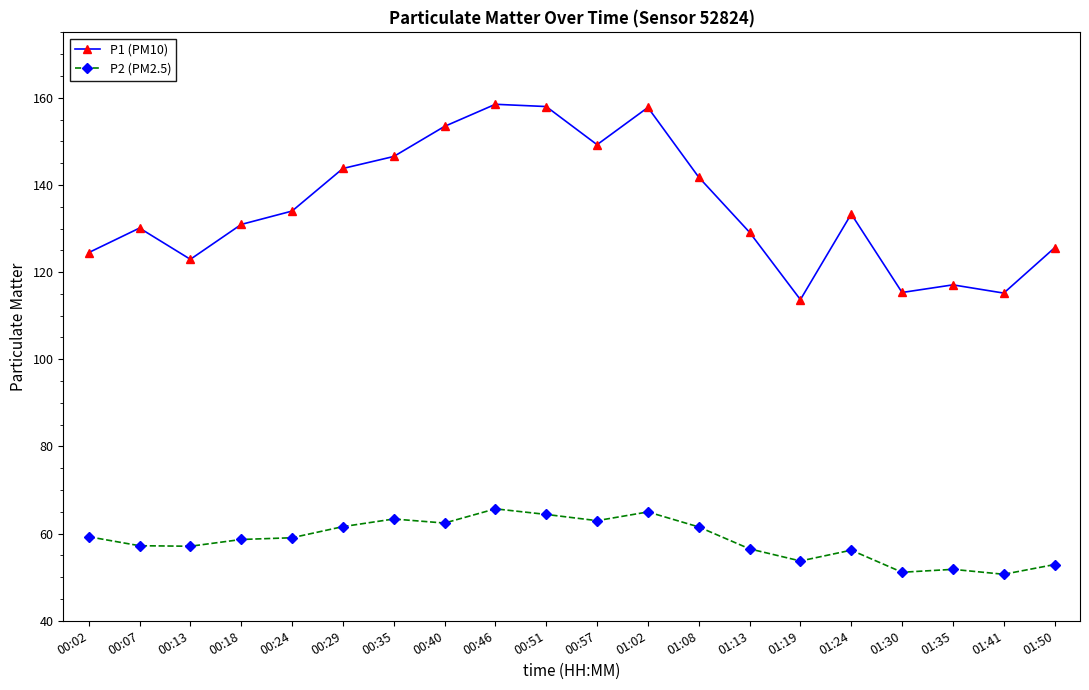

How many lines are shown in the chart?

2